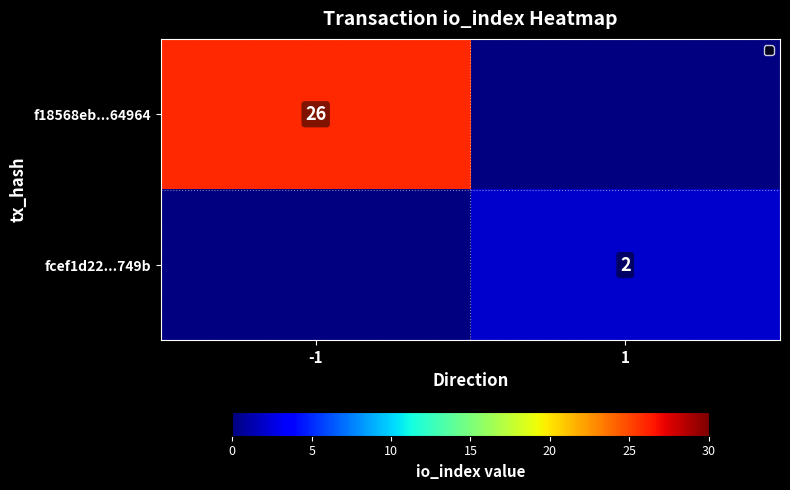

The fcef1d22...749b series shows 1 at 1. True or false?

False